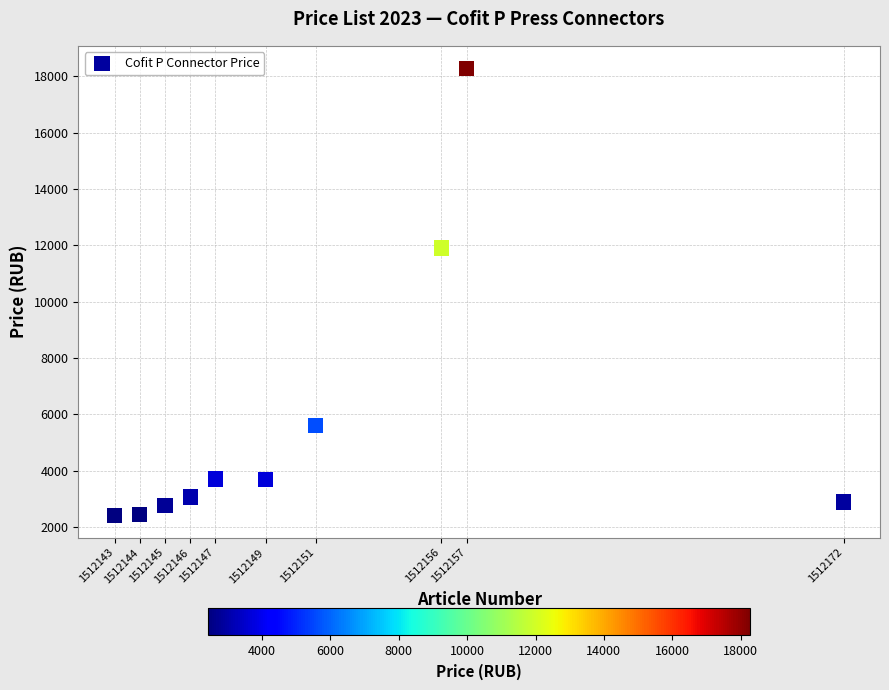

What Y value in the scatter plot is closest to 10350?

11902